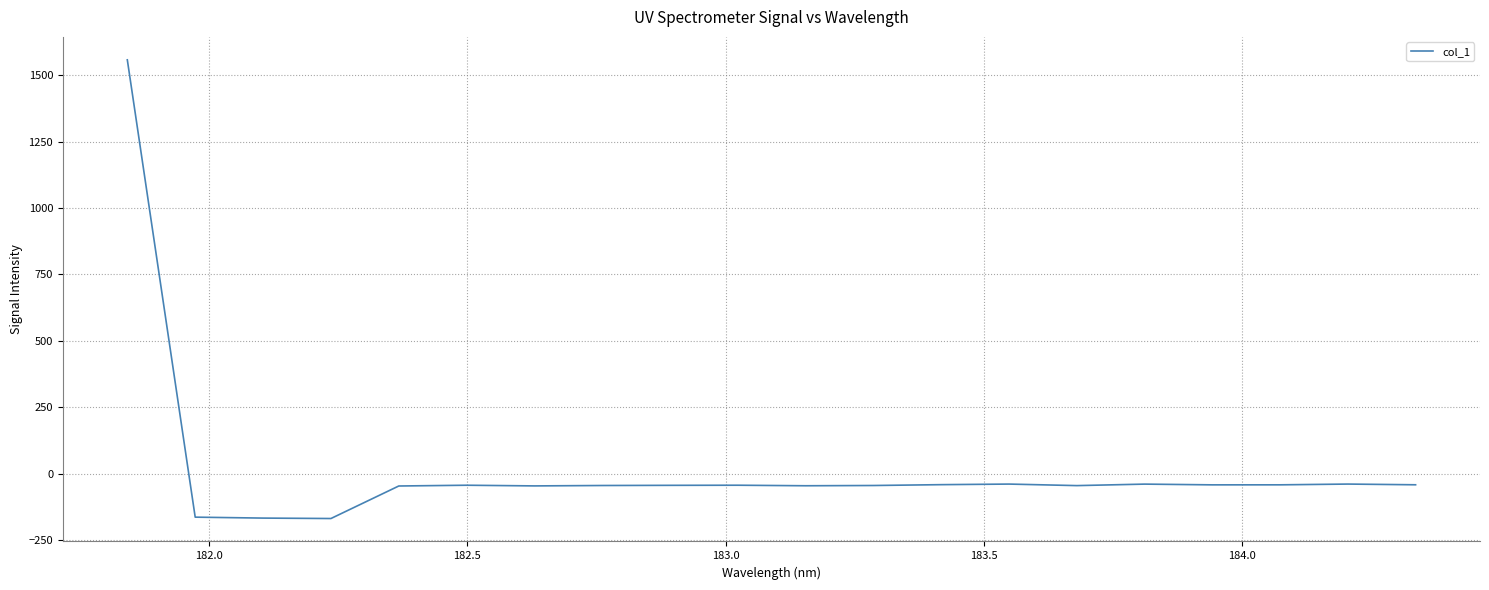

What is the difference between the maximum and minimum values?

1726.3